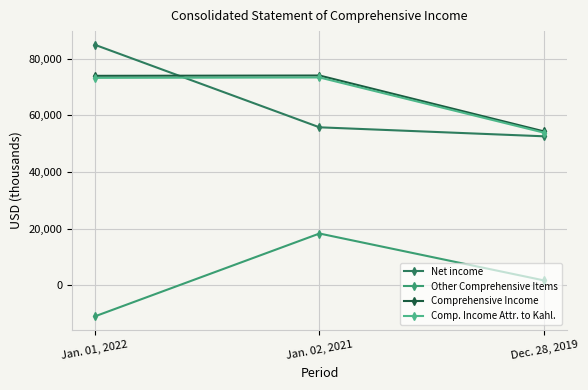

Does the chart display data point markers on the line(s)?

Yes